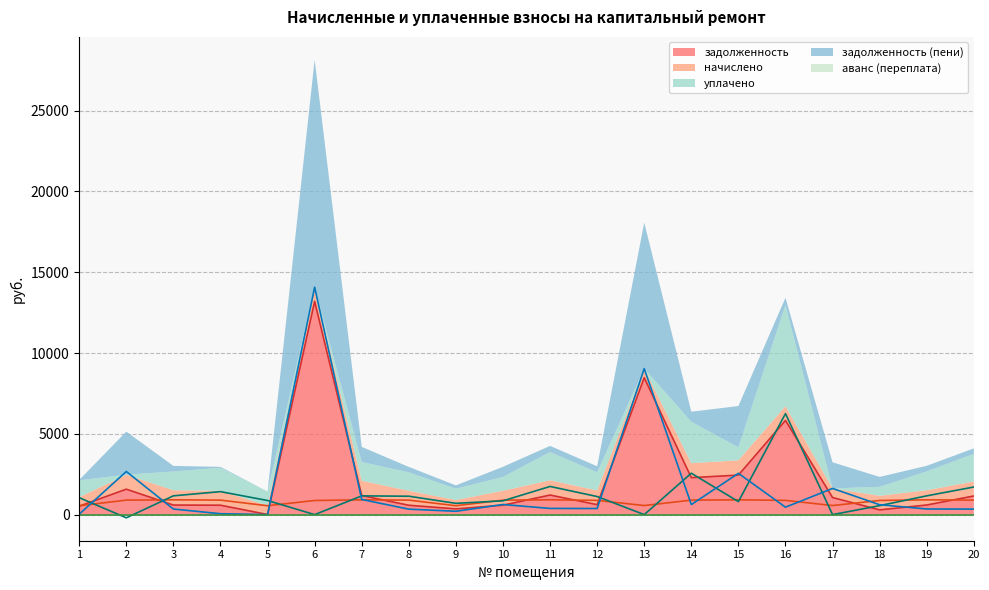

Reading left to right, transcribe all the data shown in this chart.

задолженность: 523.6	1573.3	591.8	582.4	6.5	13199.5	1180.9	579.7	355.3	583.4	1211.3	615.2	8474.4	2287.2	2445.0	5828.4	1058.3	292.2	595.2	1153.1
начислено: 549.4	896.4	915.1	896.4	549.4	874.3	915.1	896.4	549.4	896.4	915.1	881.1	561.3	896.4	915.1	881.1	561.3	874.3	915.1	896.4
уплачено: 1047.7	-198.4	1162.1	1422.9	872.1	0.0	1159.3	1138.3	697.7	853.9	1743.1	1118.9	0.0	2561.2	805.5	6250.2	0.0	555.1	1162.1	1707.5
задолженность (пени): 25.3	2668.1	344.9	55.9	0.0	14073.8	936.8	337.8	207.0	626.0	383.4	377.5	9035.7	622.4	2554.6	459.3	1619.7	611.4	348.3	342.1